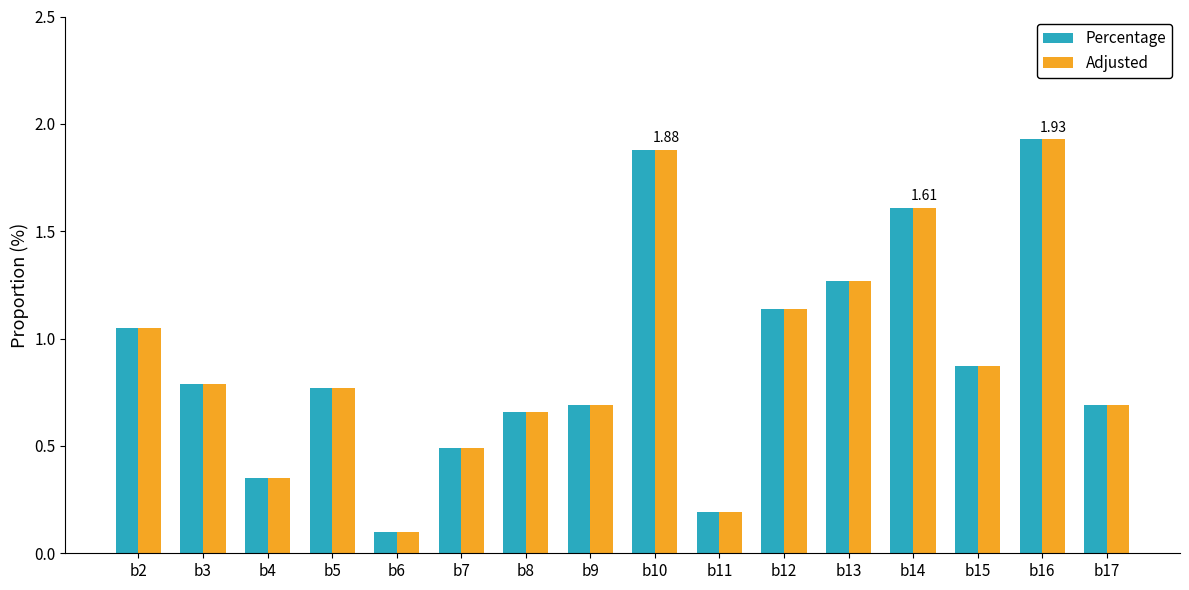

At which category is the sum across all series the highest?

b16